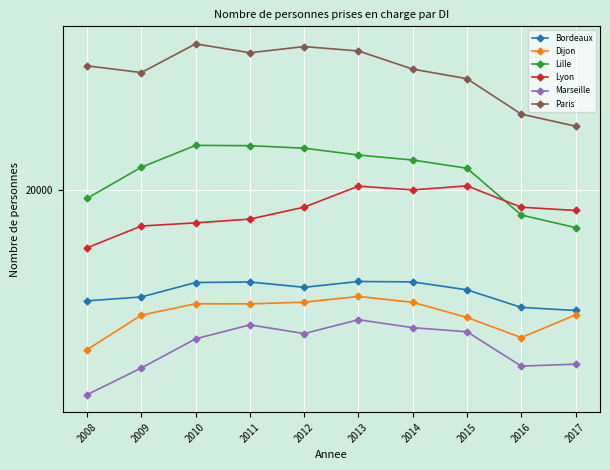

Rank the series by their maximum value, from lowest to highest.

Marseille, Dijon, Bordeaux, Lyon, Lille, Paris